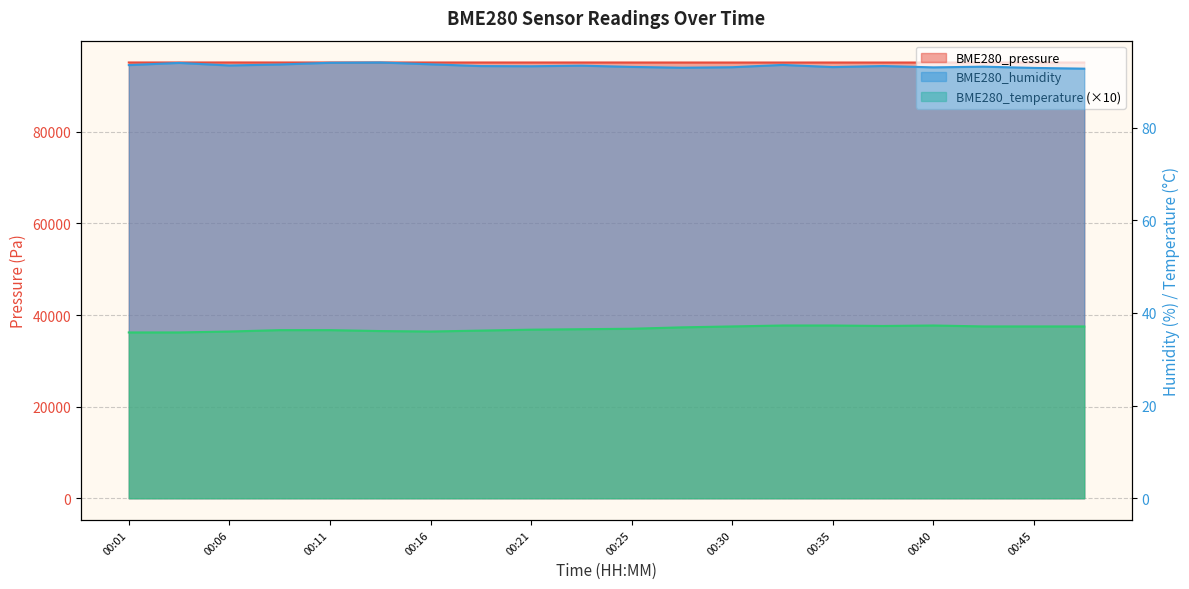

At how many categories does at least one series exceed 83954?

20